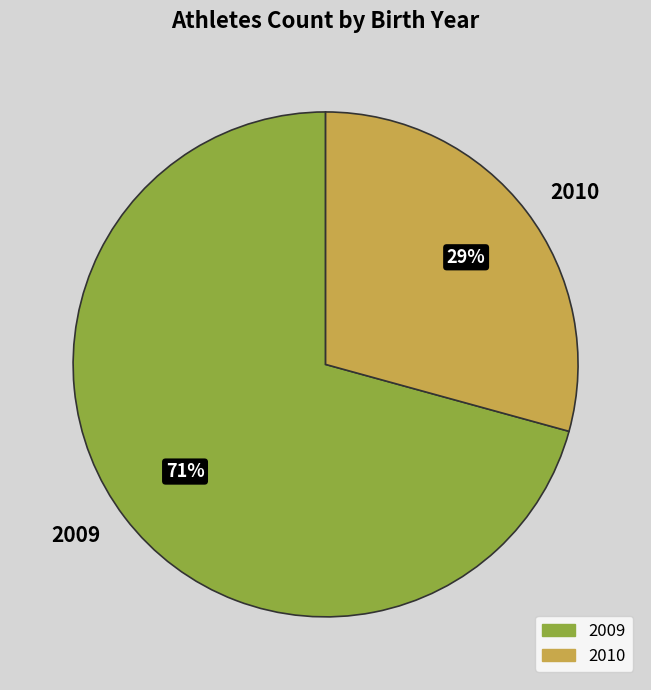

To the nearest percent, what is the average slice percentage?

50%